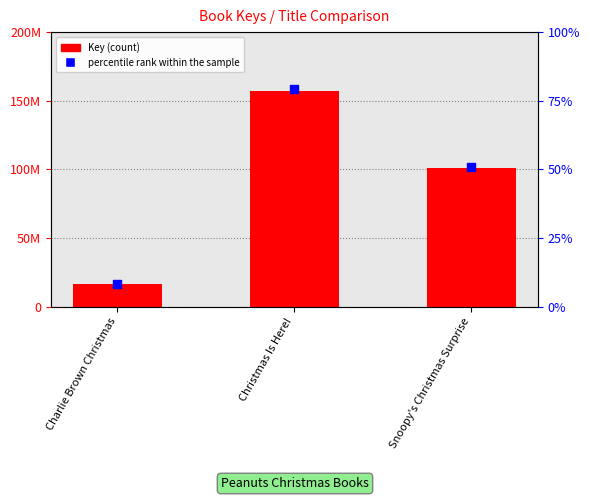

Which series has the largest total across all categories?

percentile rank within the sample